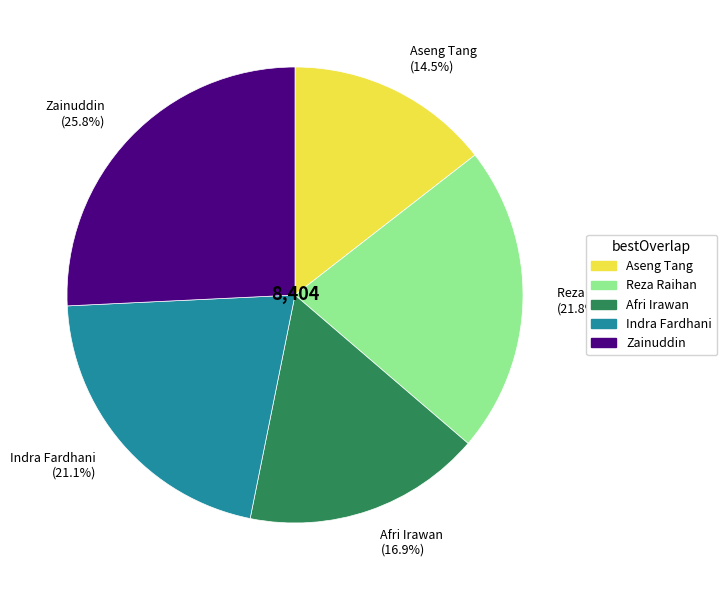

Combined, what portion of the pie is Afri Irawan and Aseng Tang?

31.4%